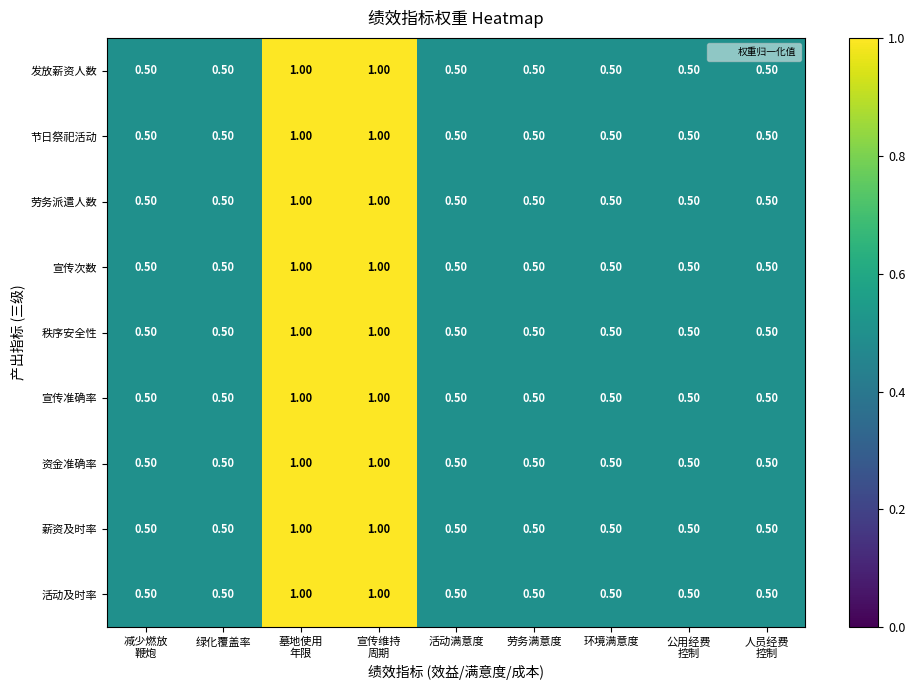

At how many categories does at least one series exceed 0?

9